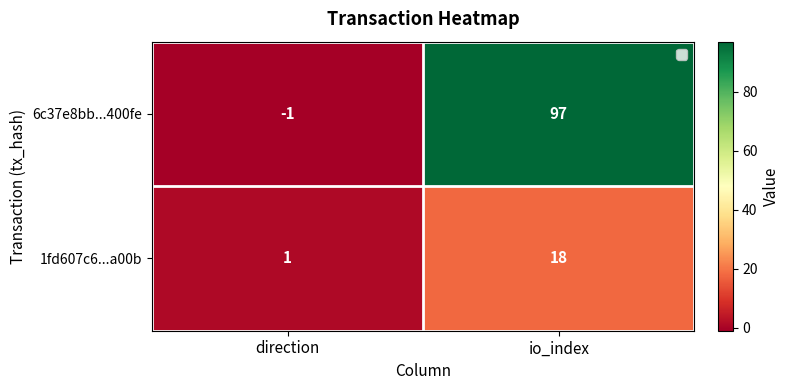

Rank the series by their average value, from lowest to highest.

1fd607c6...a00b, 6c37e8bb...400fe